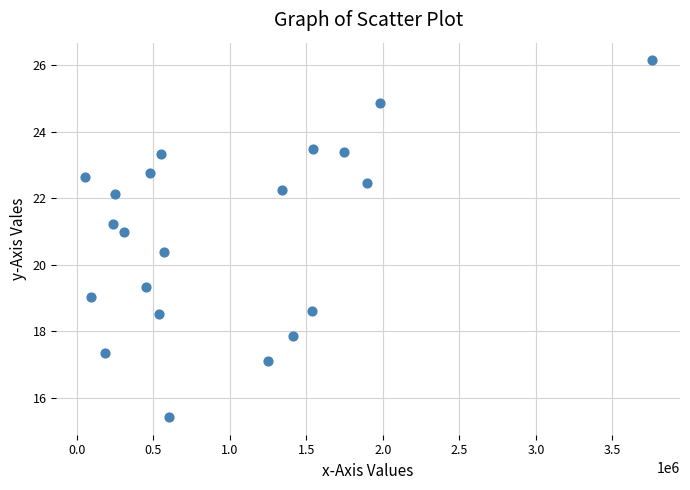

What Y value in the scatter plot is closest to 20?

20.4